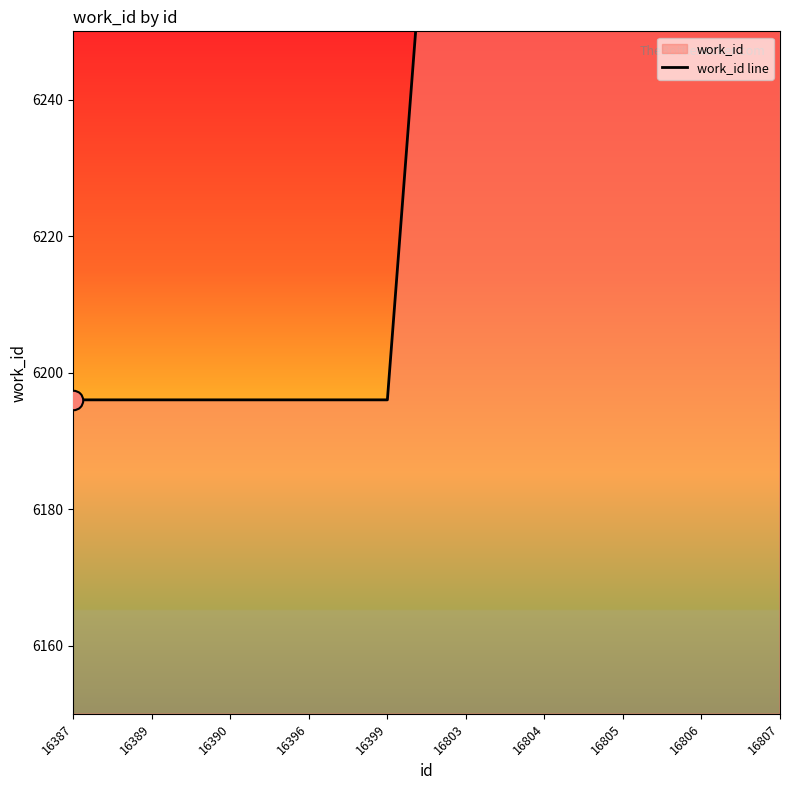

Read the value at 16390, to the nearest 50.

6200